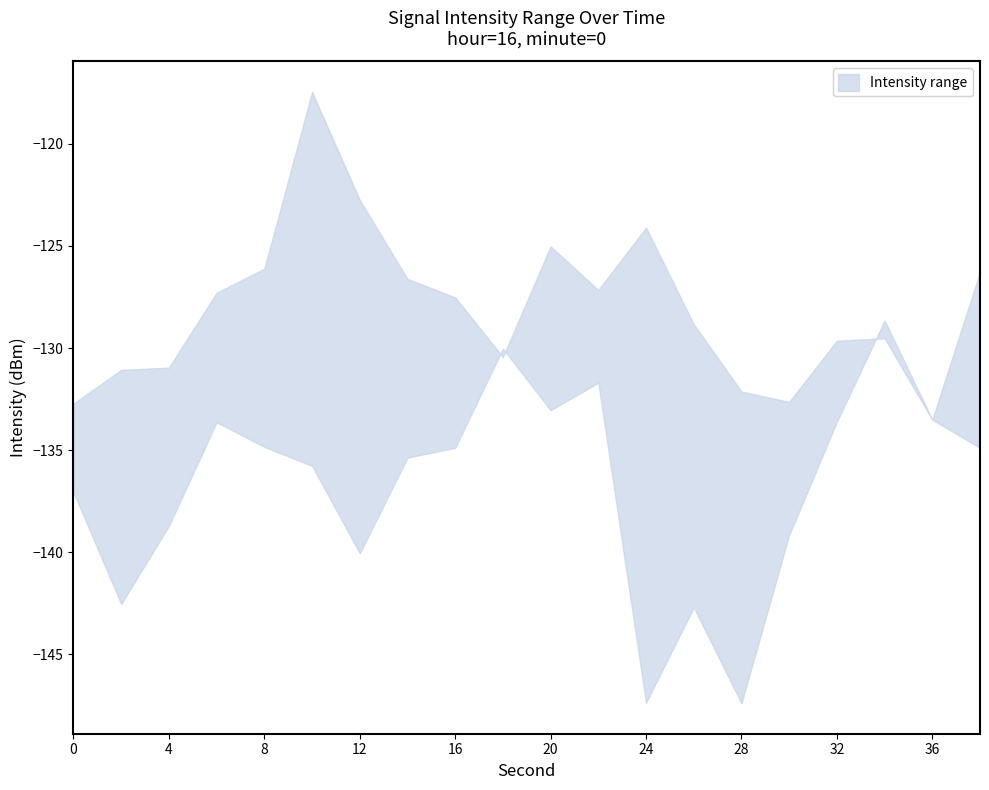

How many lines are shown in the chart?

2